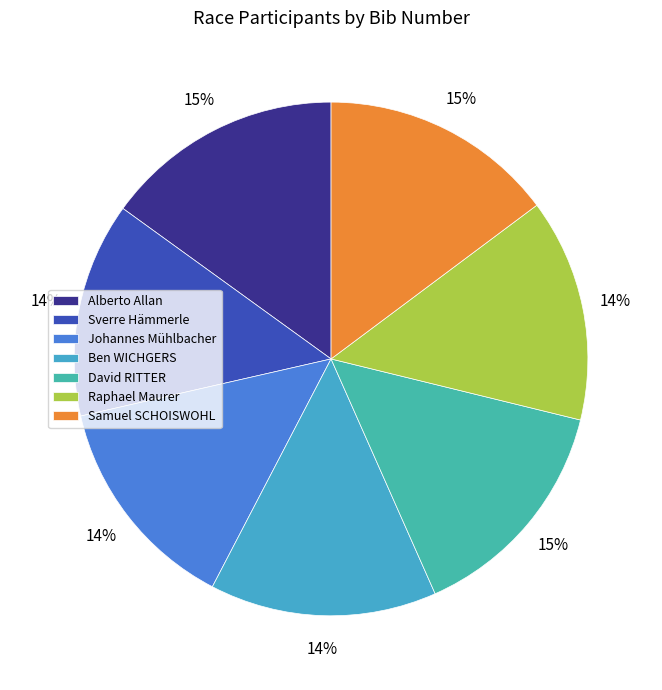

What is the largest slice in the pie chart?

Alberto Allan